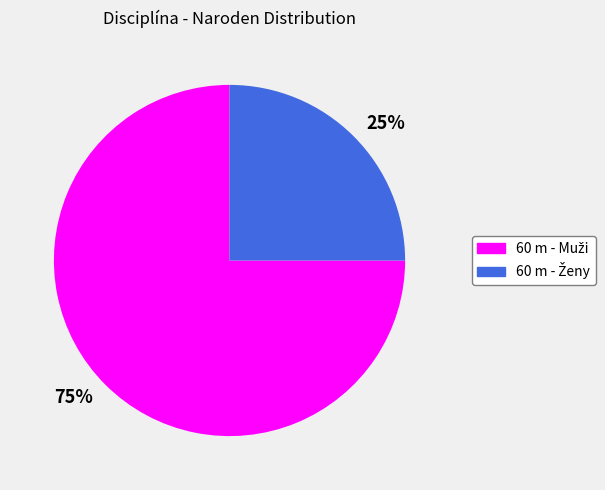

Which has a higher value, 75% or 25%?

75%